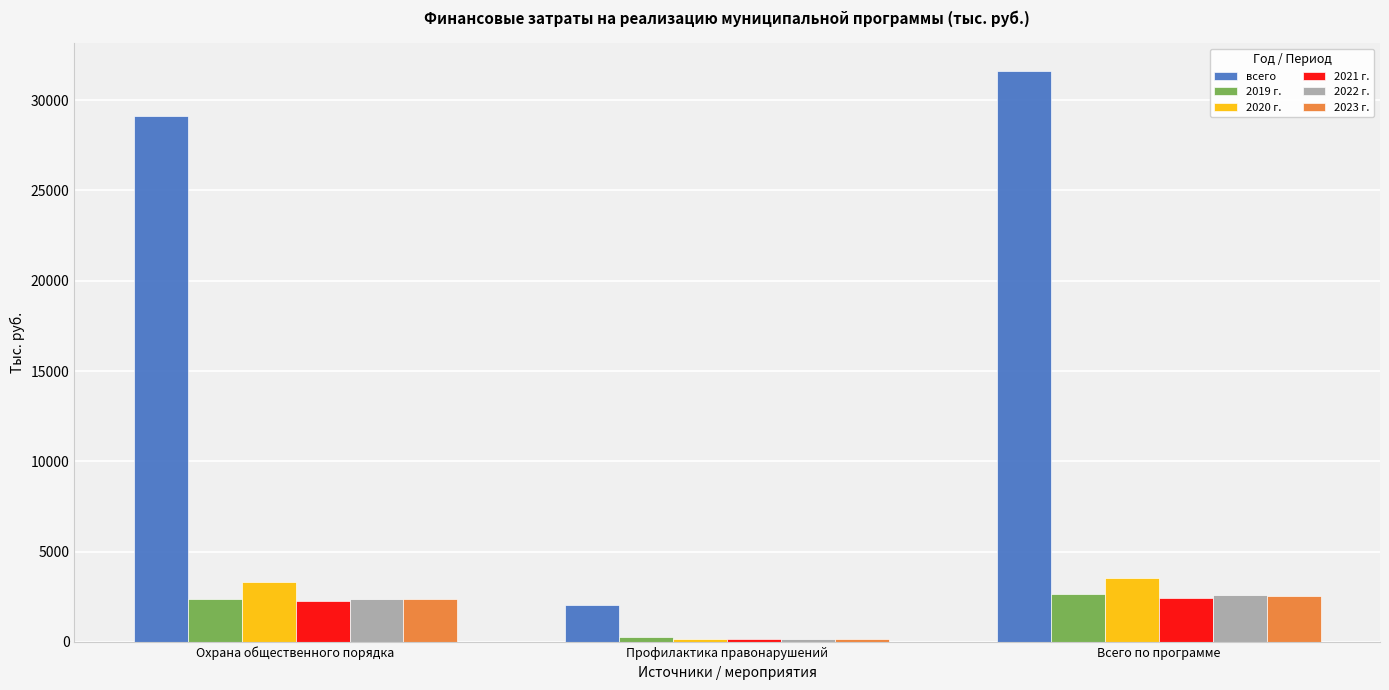

Are the bars horizontal?

No